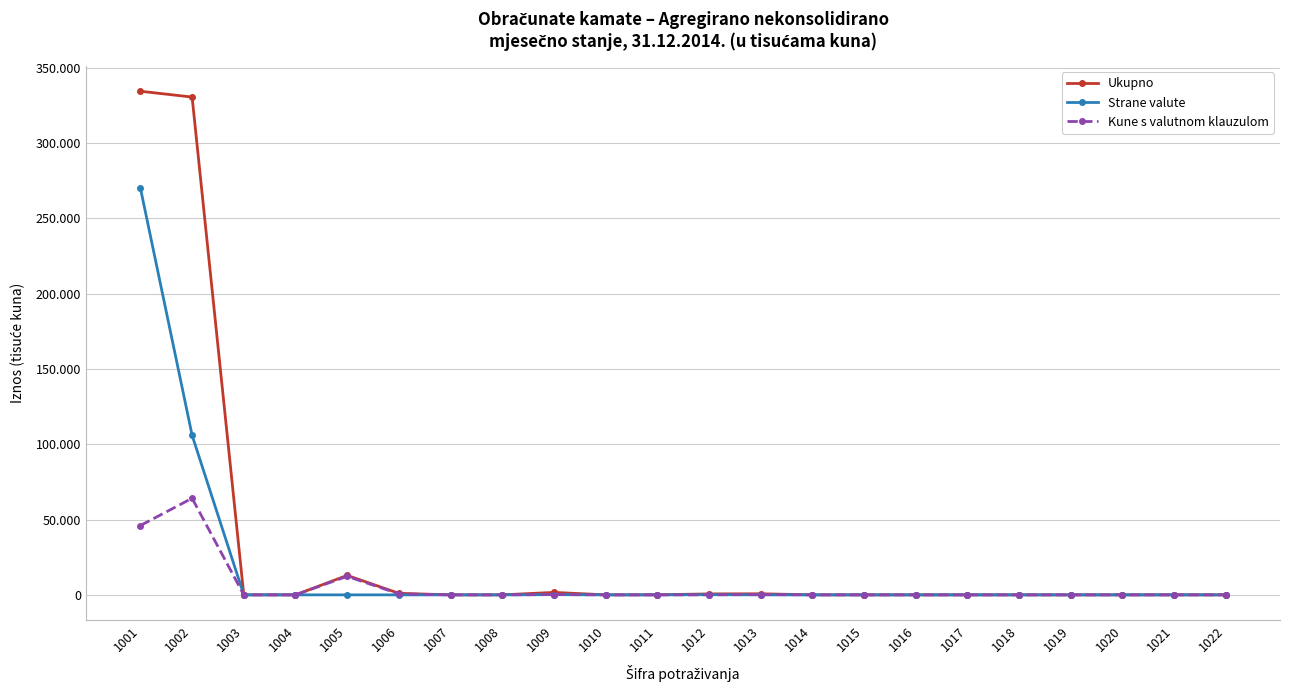

What are all the series names shown in the legend?

Ukupno, Strane valute, Kune s valutnom klauzulom